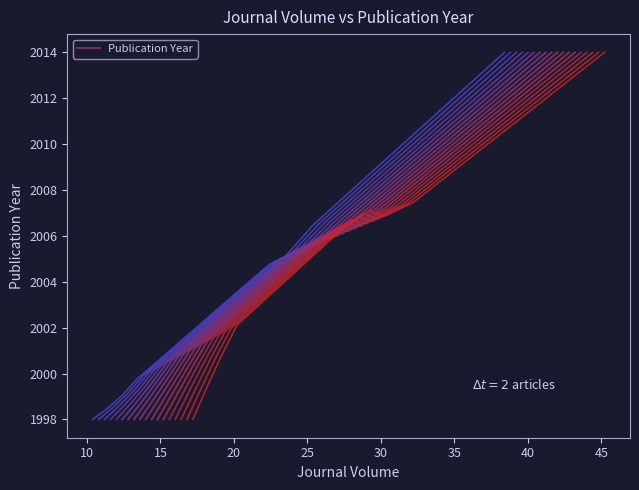

What is the value of the 3rd point from the left?

2000